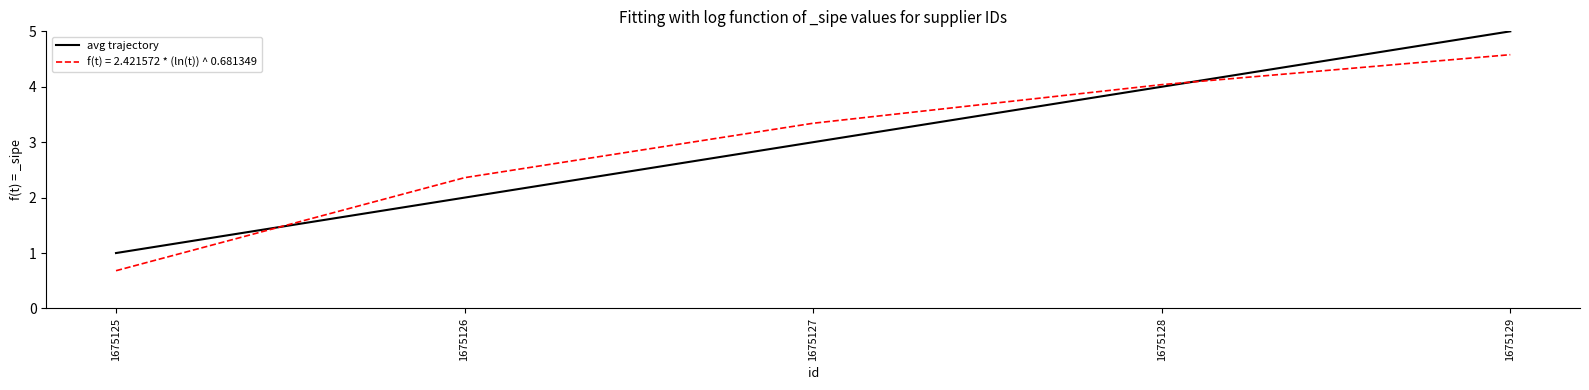

List the labels in order of avg trajectory value, largest first.

1675129, 1675128, 1675127, 1675126, 1675125